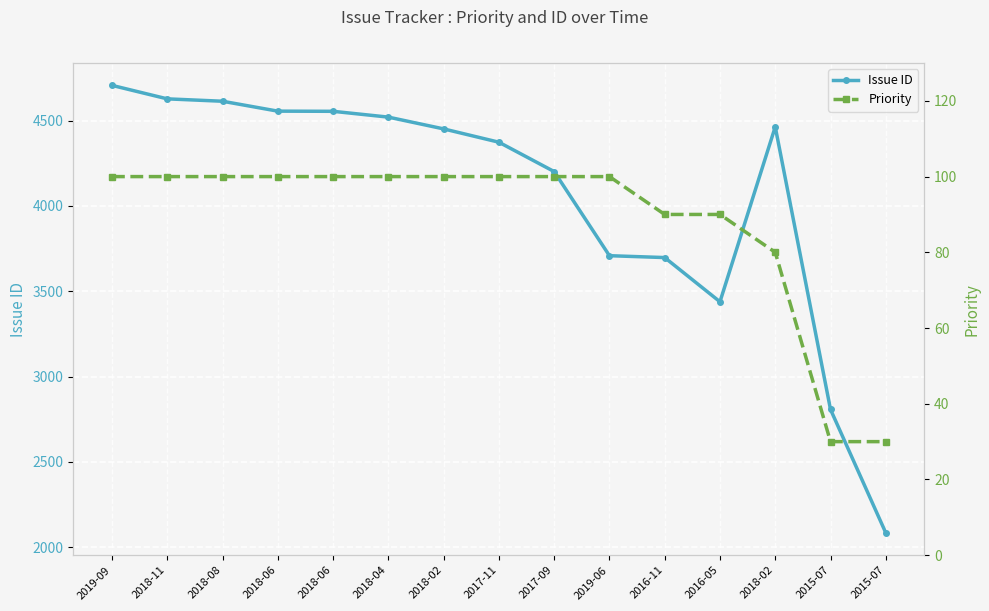

What is the sum of all Priority values?

1320